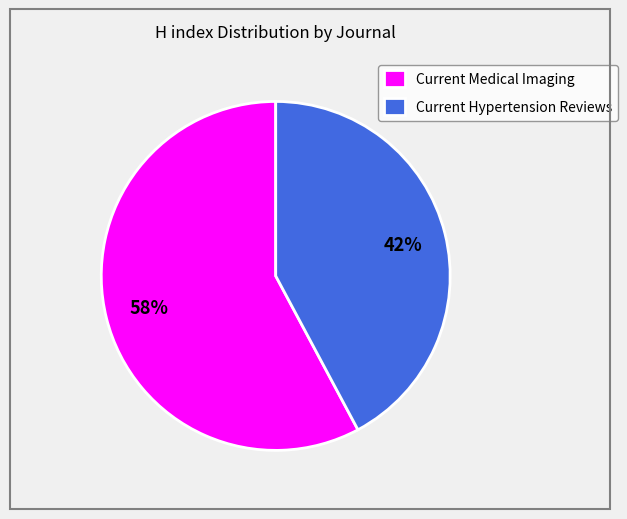

To the nearest percent, what percentage of the pie is Current Hypertension Reviews?

42%